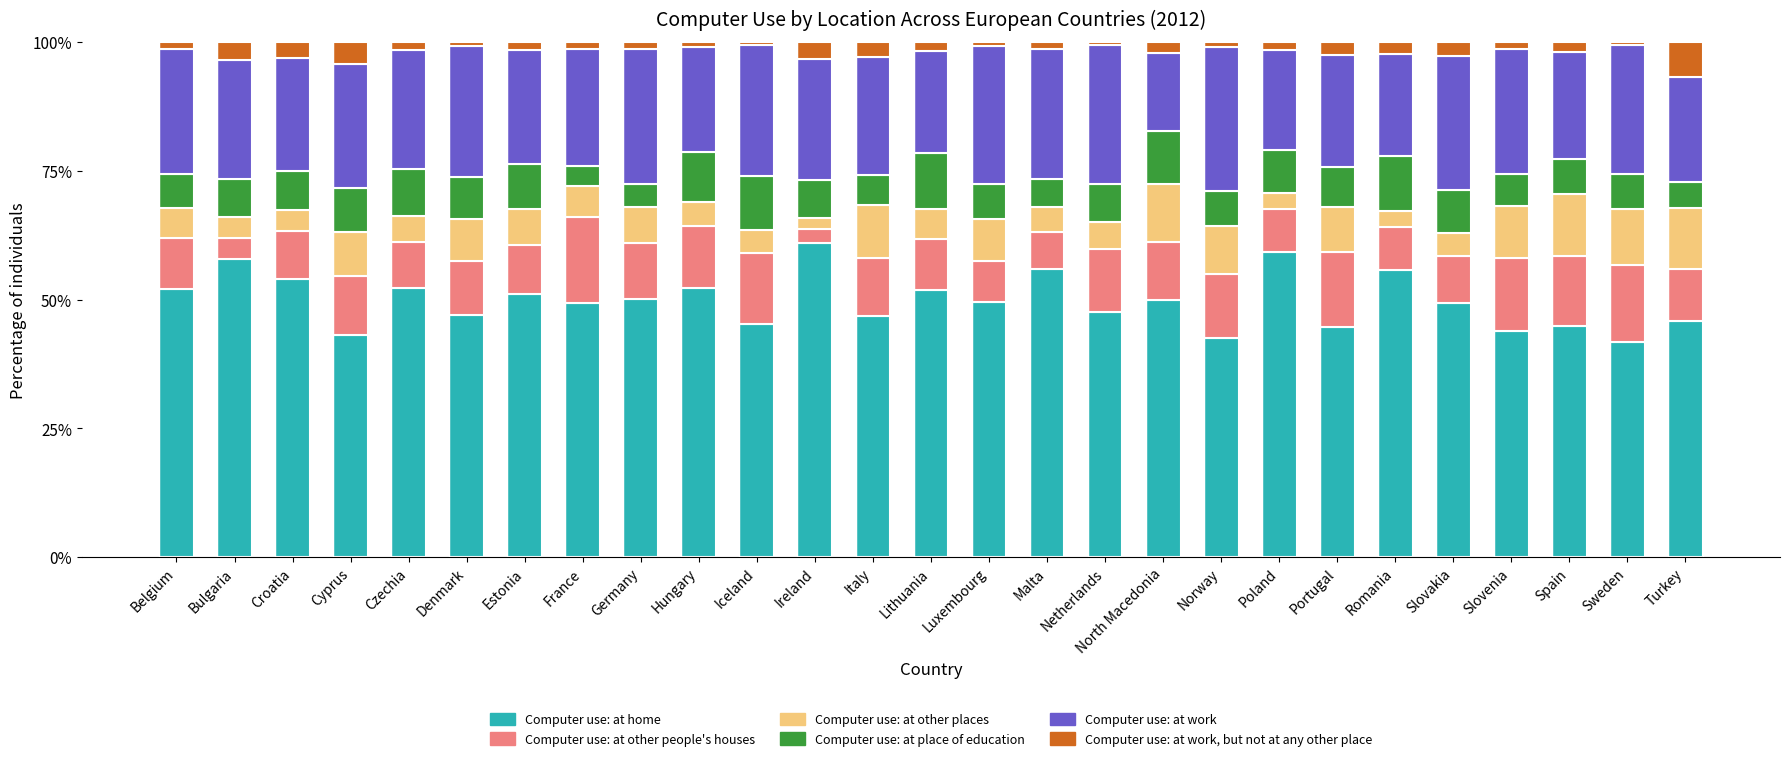

The value of Computer use: at home at Spain is 25.3. True or false?

False